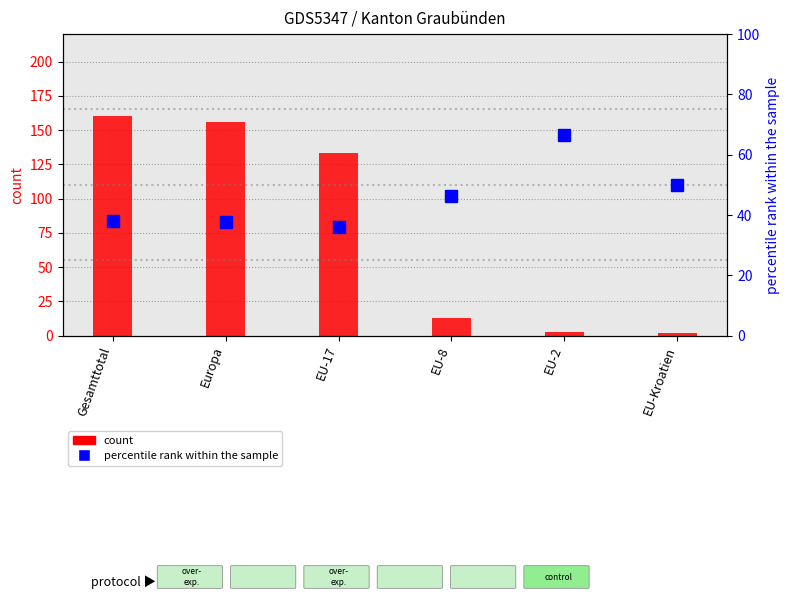

At which label does Total (count) first exceed 133?

Gesamttotal